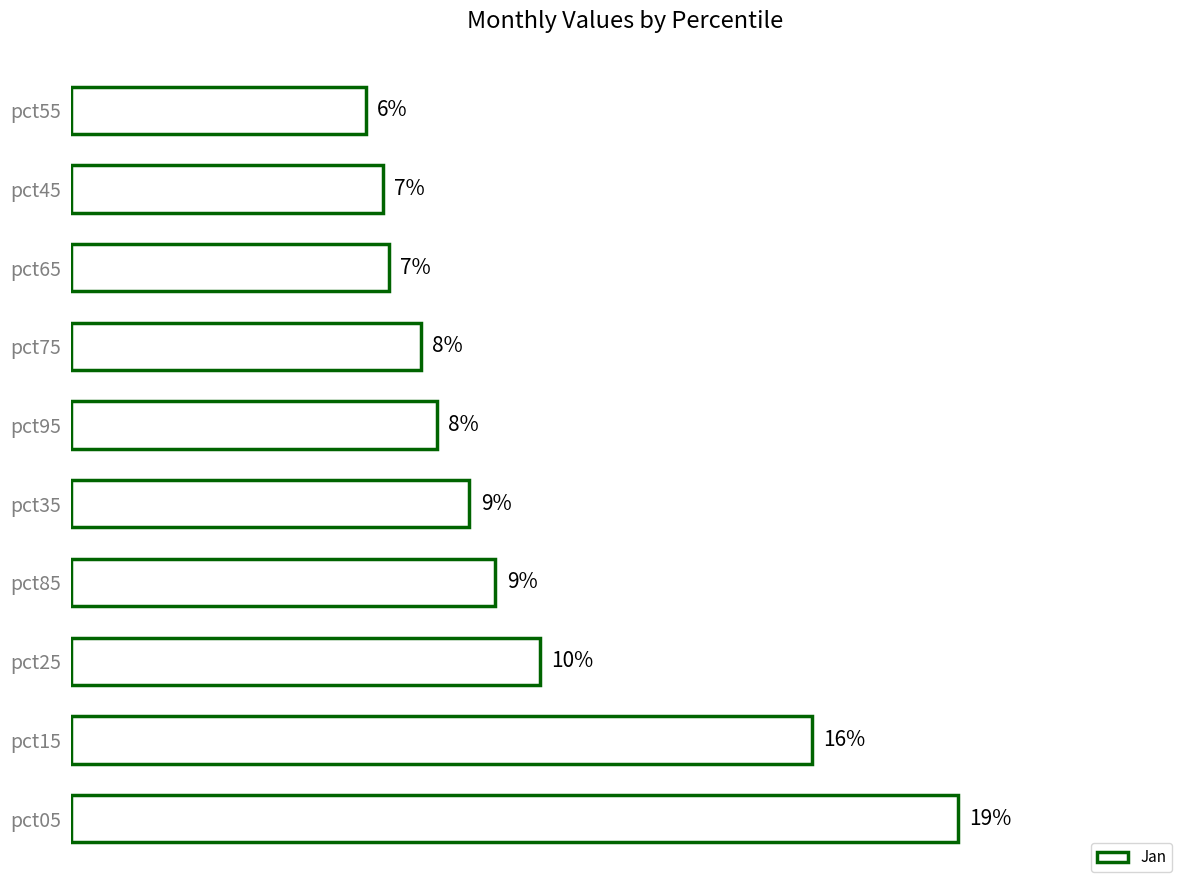

Does the chart contain any negative values?

No